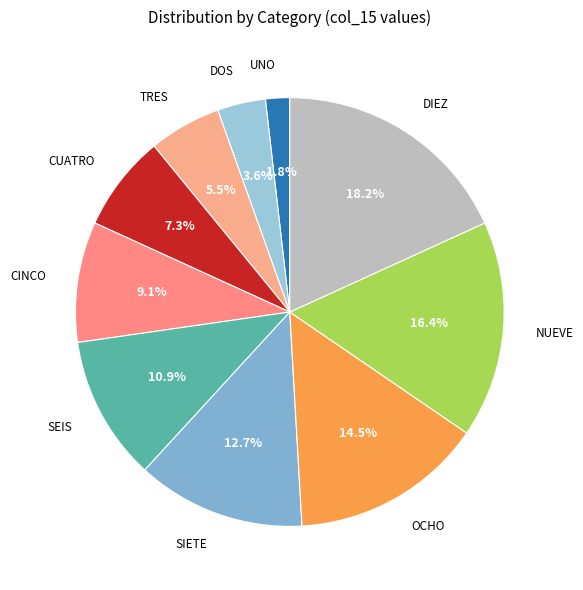

Which has a higher value, OCHO or NUEVE?

NUEVE